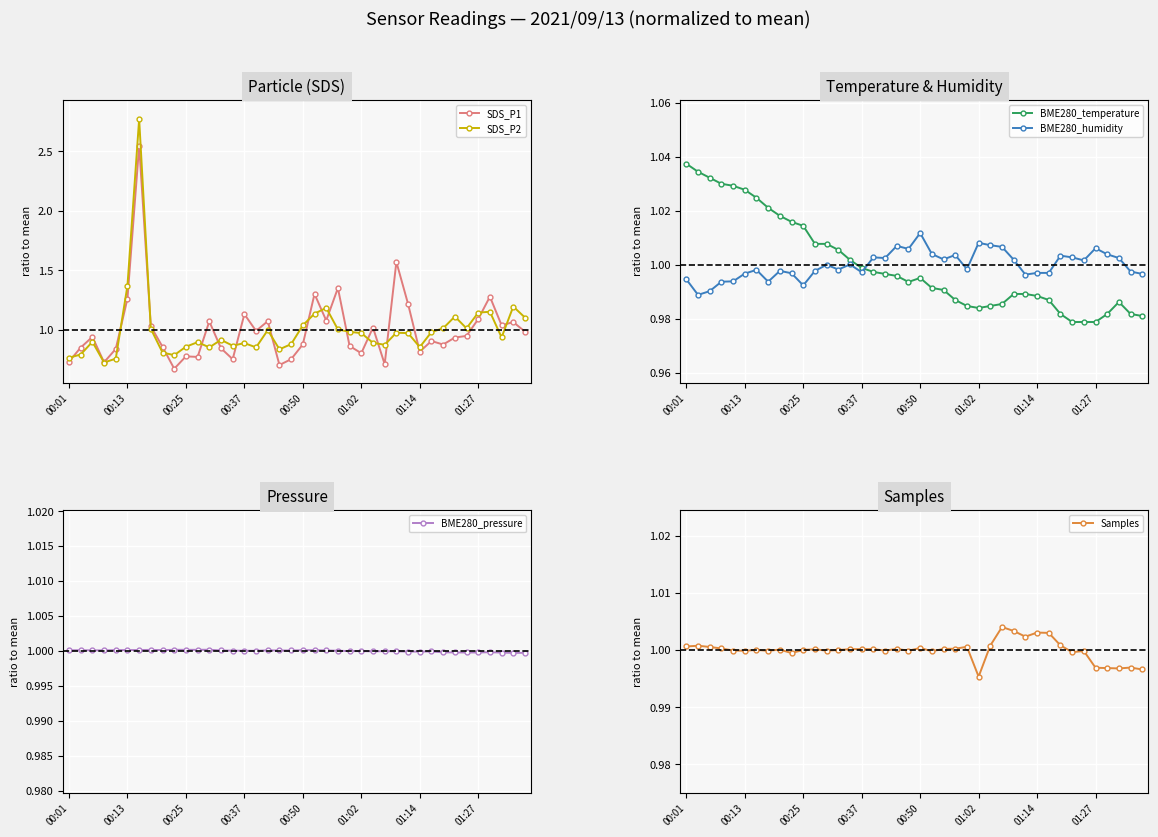

Reading right to left, transcribe all the data shown in this chart.

SDS_P1: 1.0	1.1	1.0	1.3	1.1	0.9	0.9	0.9	0.9	0.8	1.2	1.6	0.7	1.0	0.8	0.9	1.4	1.1	1.3	0.9	0.8	0.7	1.1	1.0	1.1	0.8	0.8	1.1	0.8	0.8	0.7	0.9	1.0	2.5	1.3	0.8	0.7	0.9	0.8	0.7
SDS_P2: 1.1	1.2	0.9	1.2	1.1	1.0	1.1	1.0	1.0	0.9	1.0	1.0	0.9	0.9	1.0	1.0	1.0	1.2	1.1	1.0	0.9	0.8	1.0	0.9	0.9	0.9	0.9	0.9	0.9	0.9	0.8	0.8	1.0	2.8	1.4	0.8	0.7	0.9	0.8	0.8
BME280_temperature: 1.0	1.0	1.0	1.0	1.0	1.0	1.0	1.0	1.0	1.0	1.0	1.0	1.0	1.0	1.0	1.0	1.0	1.0	1.0	1.0	1.0	1.0	1.0	1.0	1.0	1.0	1.0	1.0	1.0	1.0	1.0	1.0	1.0	1.0	1.0	1.0	1.0	1.0	1.0	1.0
BME280_humidity: 1.0	1.0	1.0	1.0	1.0	1.0	1.0	1.0	1.0	1.0	1.0	1.0	1.0	1.0	1.0	1.0	1.0	1.0	1.0	1.0	1.0	1.0	1.0	1.0	1.0	1.0	1.0	1.0	1.0	1.0	1.0	1.0	1.0	1.0	1.0	1.0	1.0	1.0	1.0	1.0
BME280_pressure: 1.0	1.0	1.0	1.0	1.0	1.0	1.0	1.0	1.0	1.0	1.0	1.0	1.0	1.0	1.0	1.0	1.0	1.0	1.0	1.0	1.0	1.0	1.0	1.0	1.0	1.0	1.0	1.0	1.0	1.0	1.0	1.0	1.0	1.0	1.0	1.0	1.0	1.0	1.0	1.0
Samples: 1.0	1.0	1.0	1.0	1.0	1.0	1.0	1.0	1.0	1.0	1.0	1.0	1.0	1.0	1.0	1.0	1.0	1.0	1.0	1.0	1.0	1.0	1.0	1.0	1.0	1.0	1.0	1.0	1.0	1.0	1.0	1.0	1.0	1.0	1.0	1.0	1.0	1.0	1.0	1.0